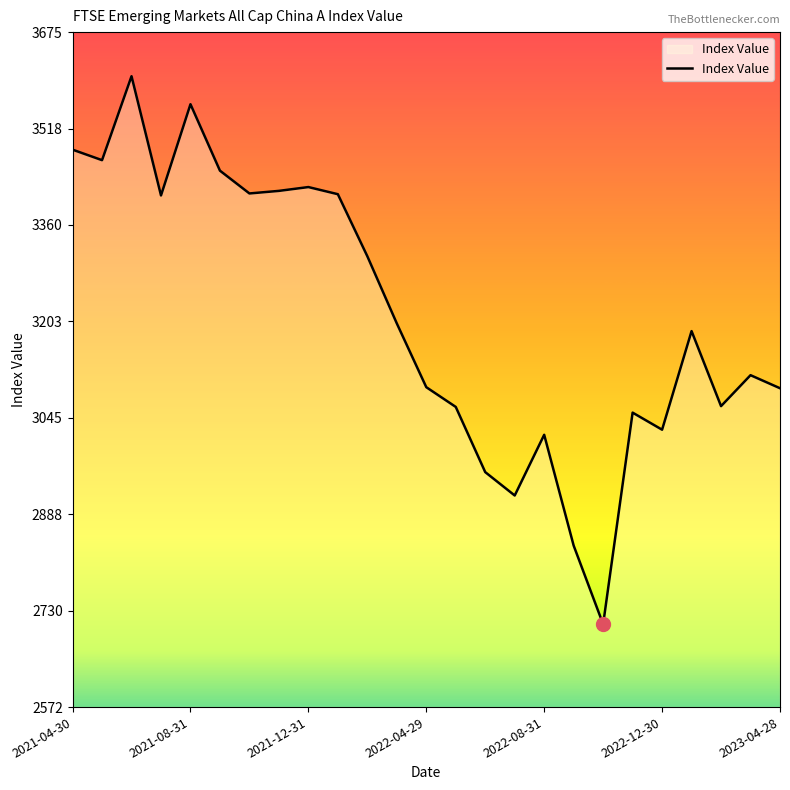

What is the maximum value shown in the chart?

3603.2